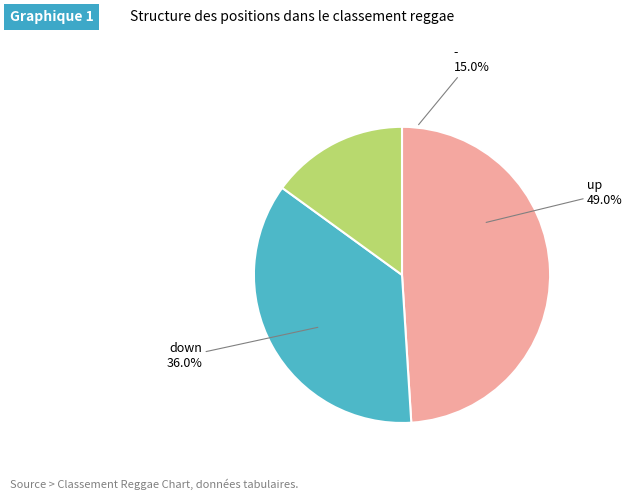

To the nearest percent, what portion does up represent?

49%